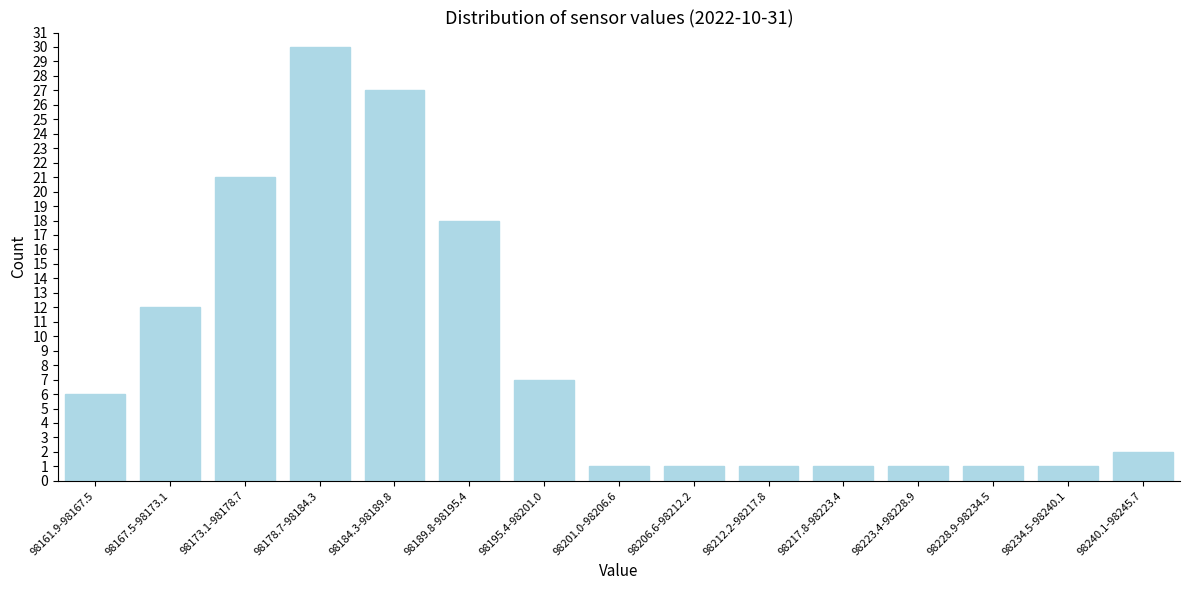

Reading left to right, what are all the values shown in this chart?

98161.9-98167.5=6	98167.5-98173.1=12	98173.1-98178.7=21	98178.7-98184.3=30	98184.3-98189.8=27	98189.8-98195.4=18	98195.4-98201.0=7	98201.0-98206.6=1	98206.6-98212.2=1	98212.2-98217.8=1	98217.8-98223.4=1	98223.4-98228.9=1	98228.9-98234.5=1	98234.5-98240.1=1	98240.1-98245.7=2